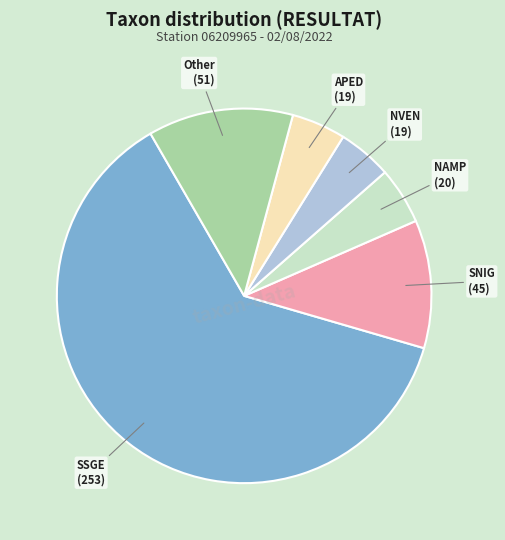

Which category has the biggest portion of the pie?

SSGE